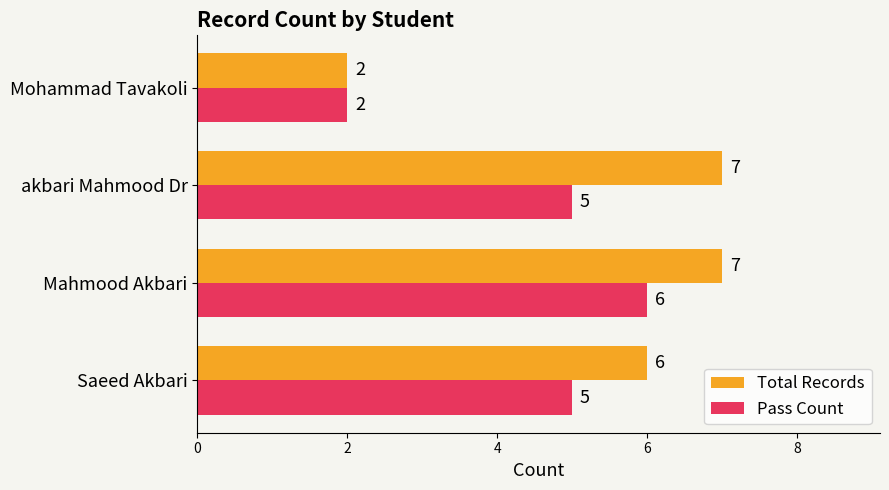

What is the maximum value shown in the chart?

7